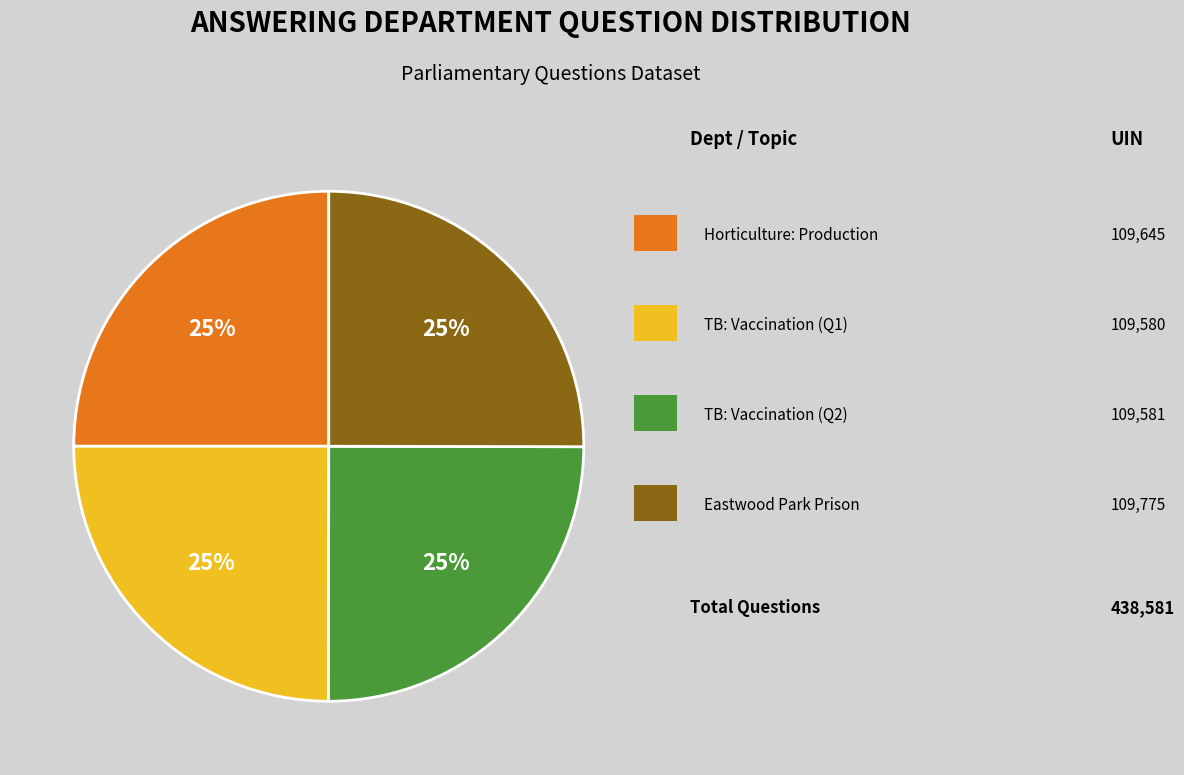

To the nearest percent, what is the average slice percentage?

25%